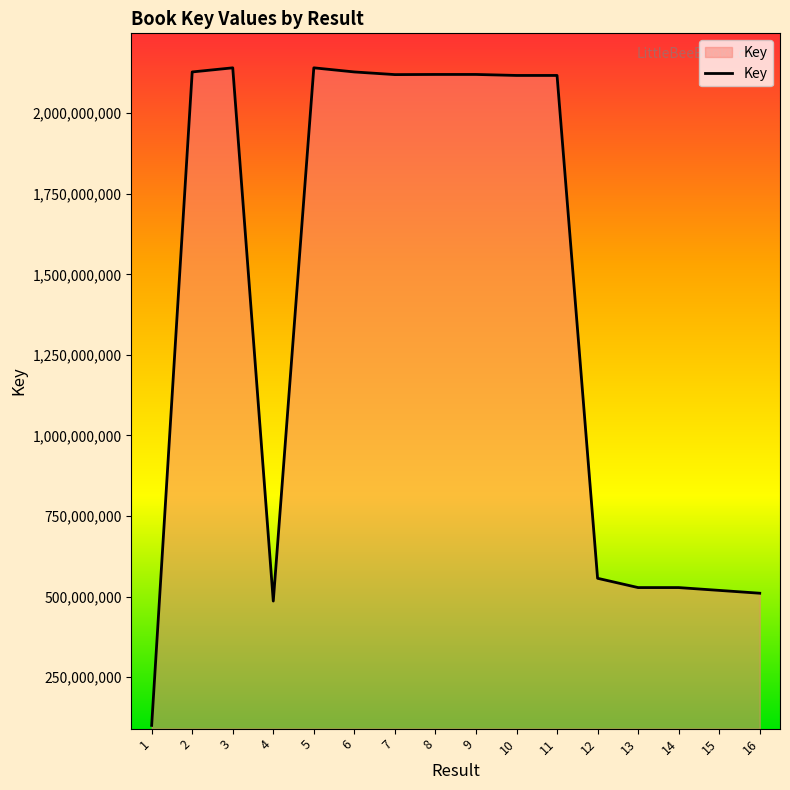

What is the sum of all values?

22362617823